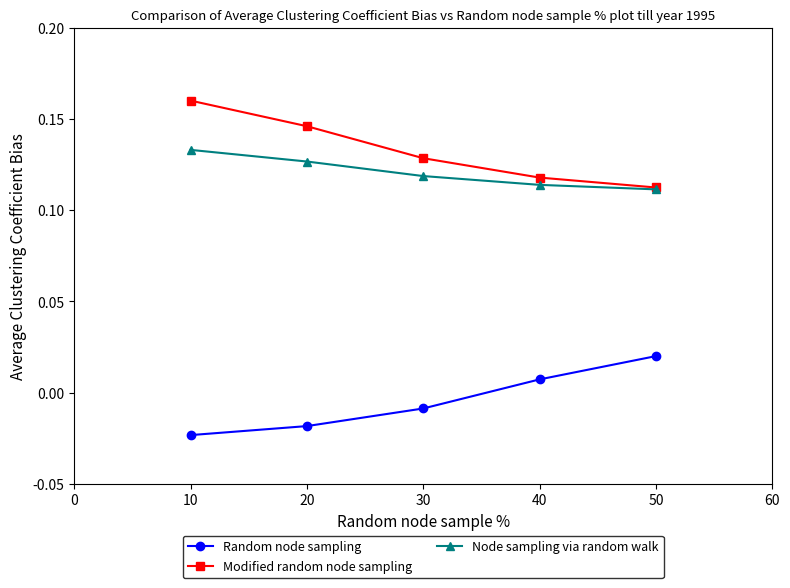

How many Random node sampling values are between 0 and 1?

2